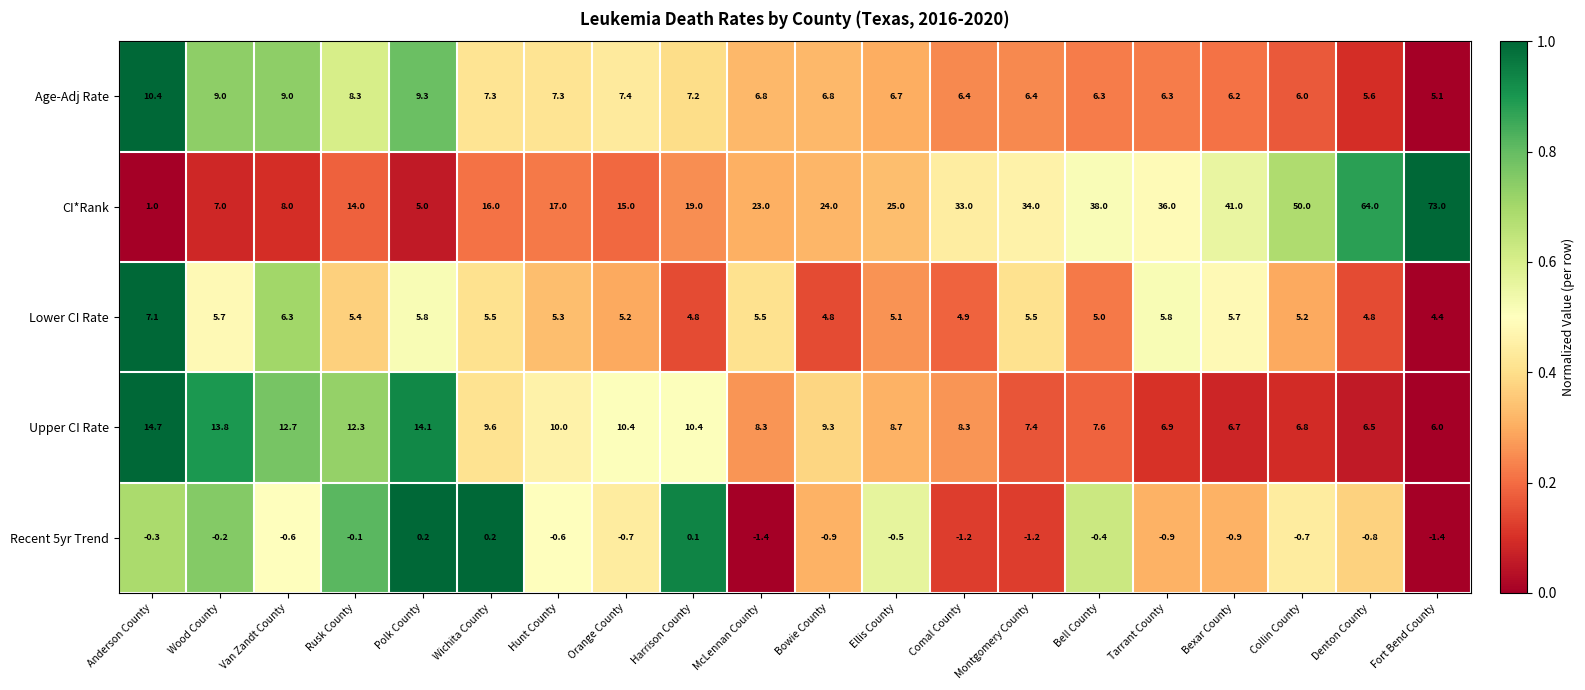

How many data points does each series have?

20